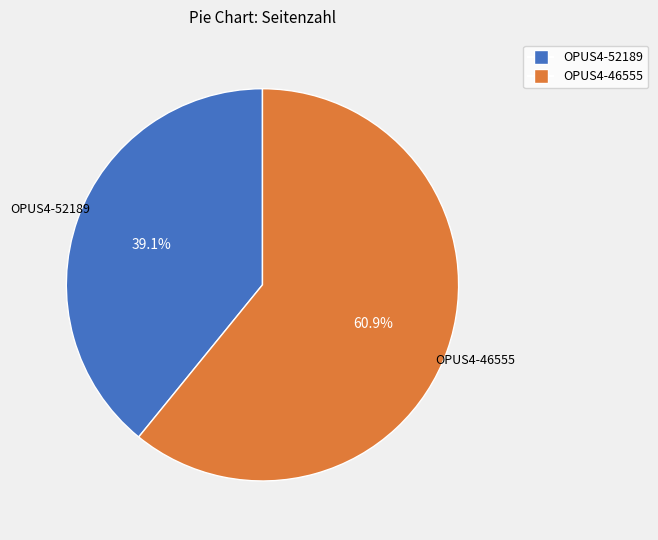

Do OPUS4-46555 and OPUS4-52189 together represent more than half of the pie?

Yes